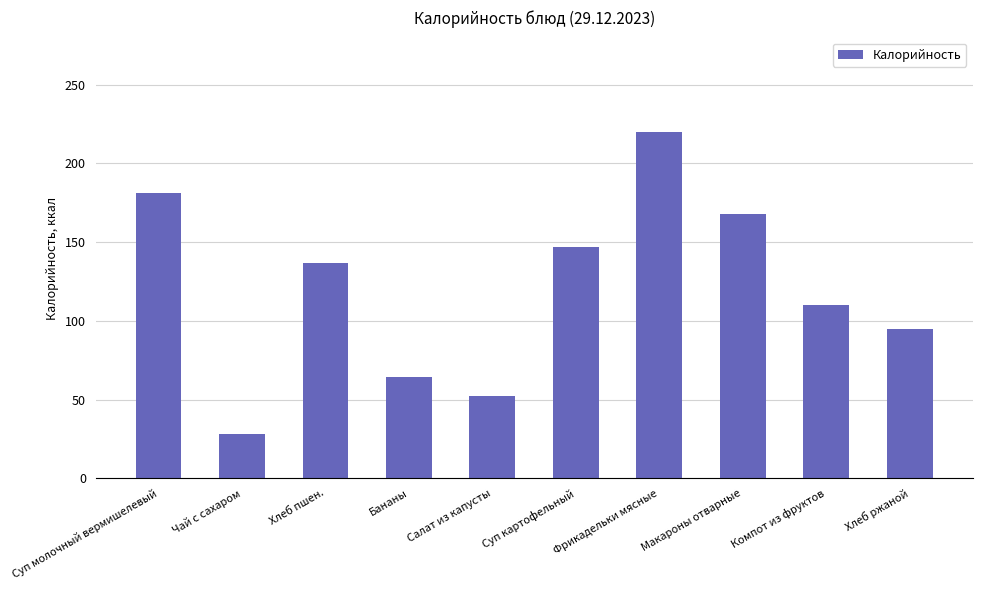

Reading right to left, what are all the values shown in this chart?

Хлеб ржаной=95	Компот из фруктов=110	Макароны отварные=168	Фрикадельки мясные=220	Суп картофельный=147	Салат из капусты=52	Бананы=64	Хлеб пшен.=137	Чай с сахаром=28	Суп молочный вермишелевый=181